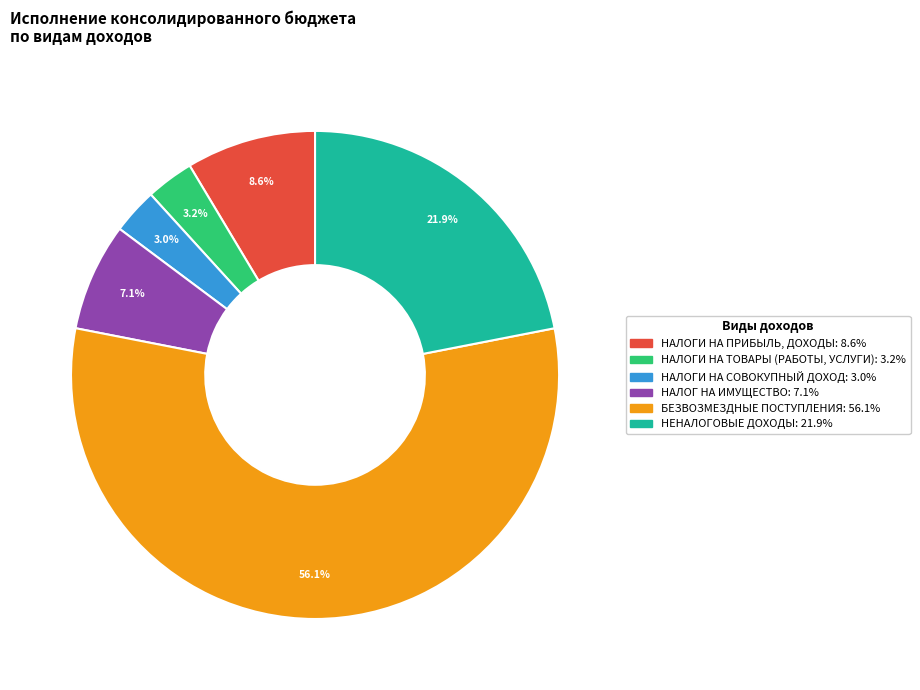

Does any single category account for the majority?

Yes